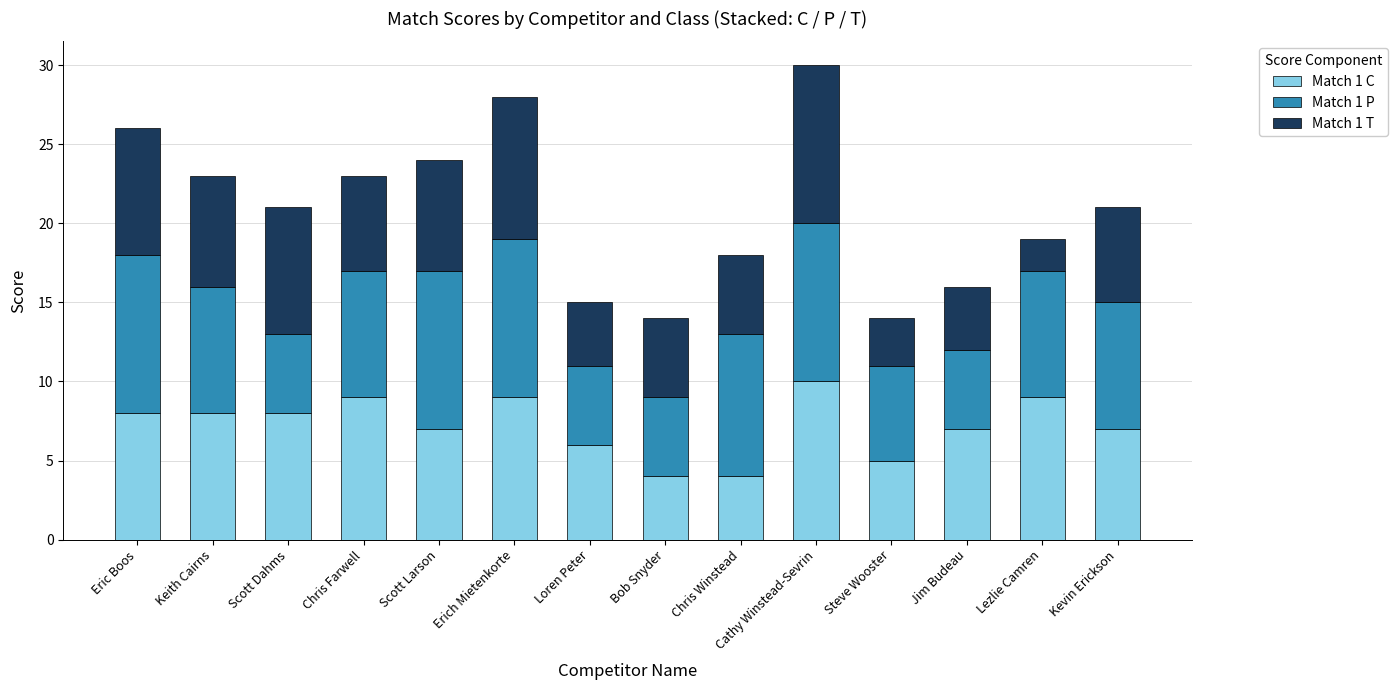

What is the average value of the Match 1 C series?

7